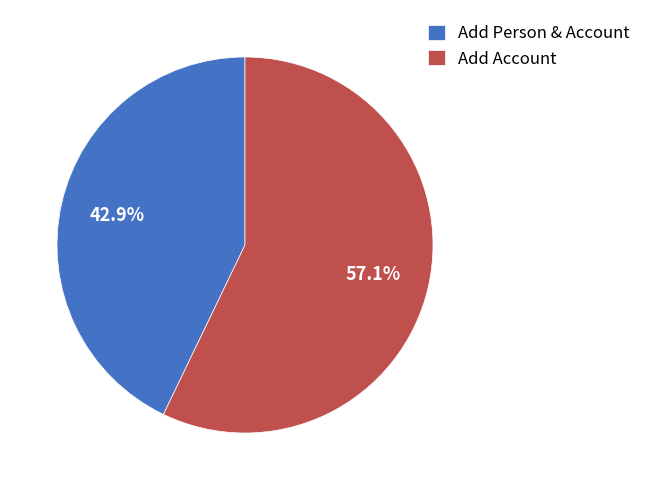

Combined, do Add Person & Account and Add Account account for over 50%?

Yes